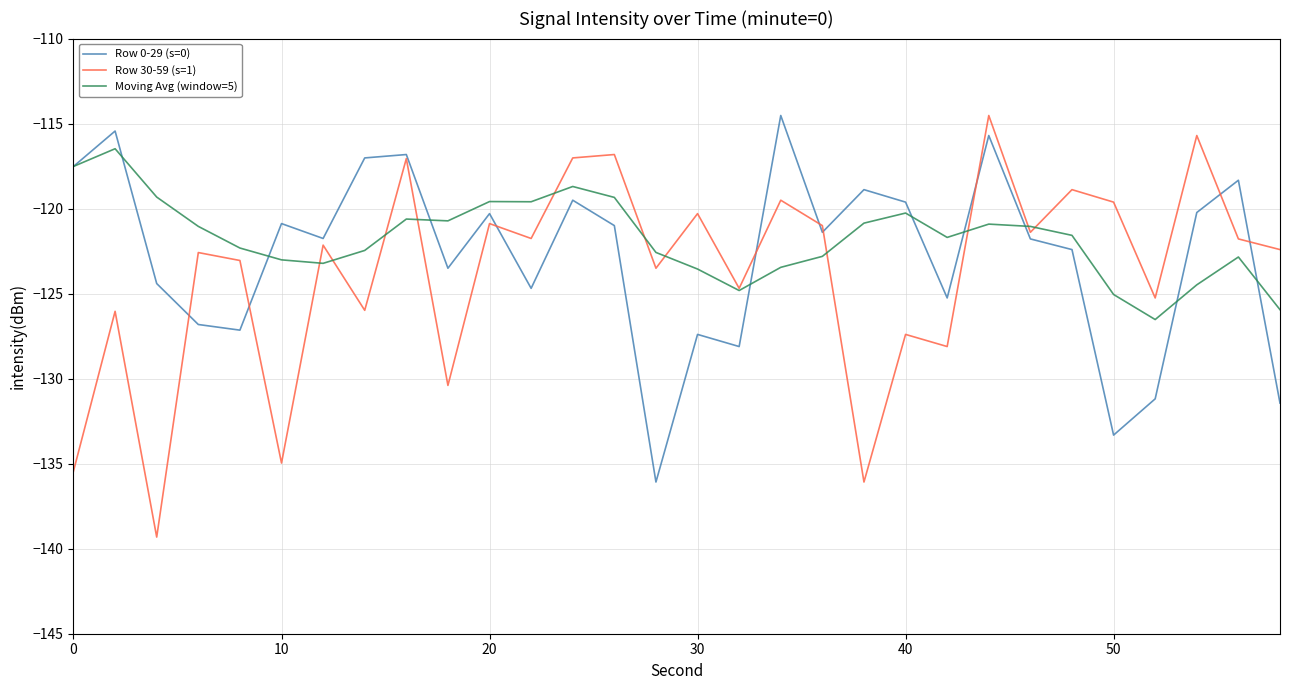

What is the maximum value for Row 0-29 (s=0)?

-114.5